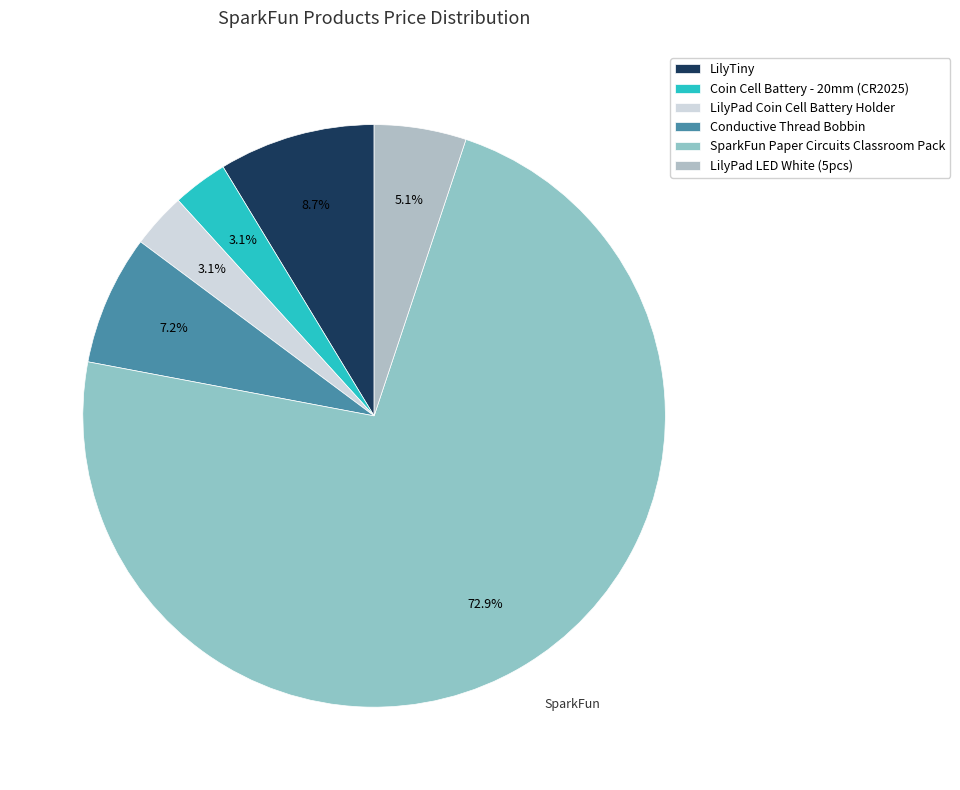

Rank the categories by value from highest to lowest.

SparkFun Paper Circuits Classroom Pack, LilyTiny, Conductive Thread Bobbin, LilyPad LED White (5pcs), Coin Cell Battery - 20mm (CR2025), LilyPad Coin Cell Battery Holder